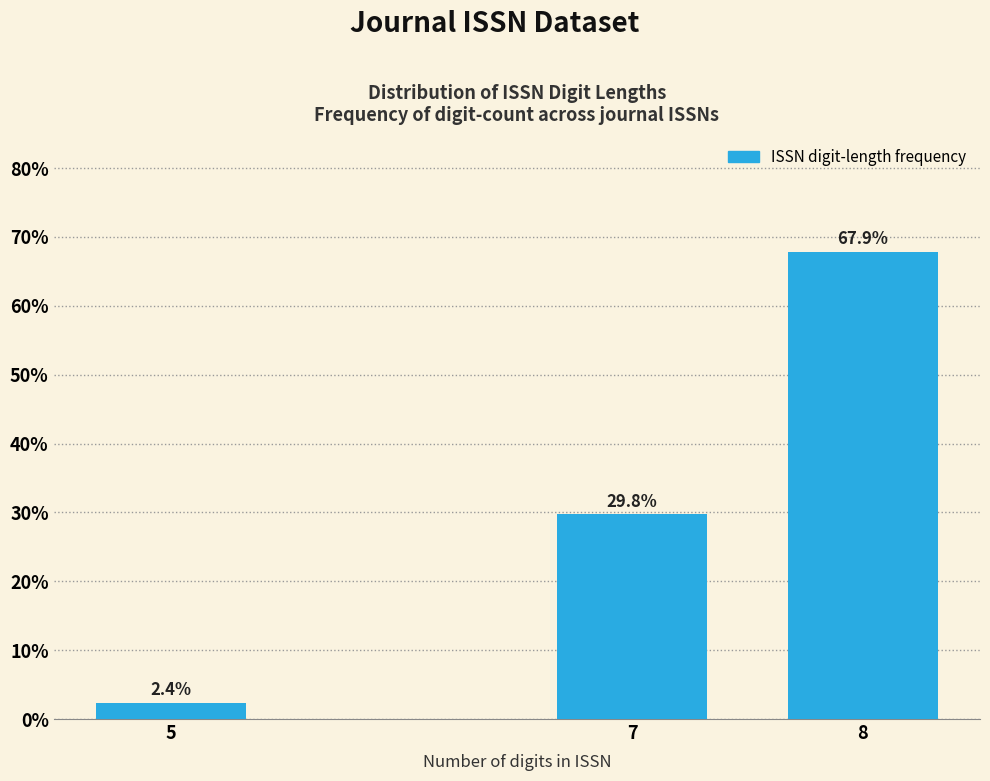

Reading left to right, transcribe all the data shown in this chart.

2.4	29.8	67.9